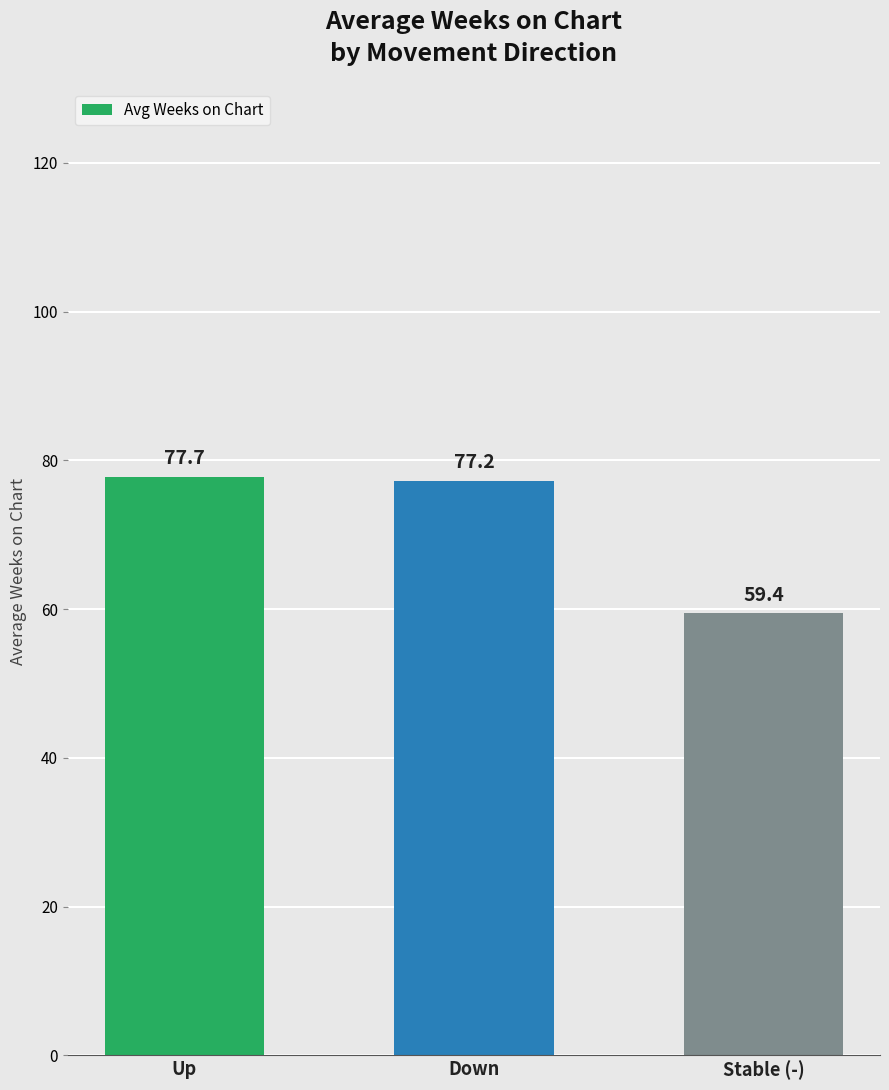

How many data points does each series have?

3